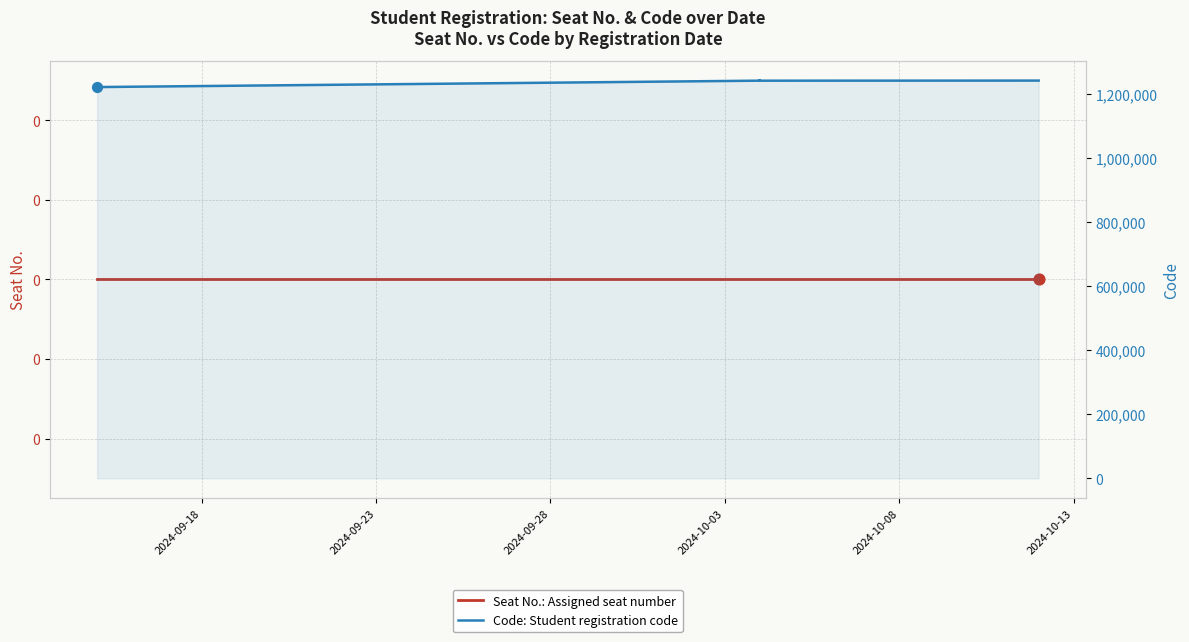

Is the value of Code: Student registration code at 16 greater than the value of Seat No.: Assigned seat number at 2024-10-03?

Yes